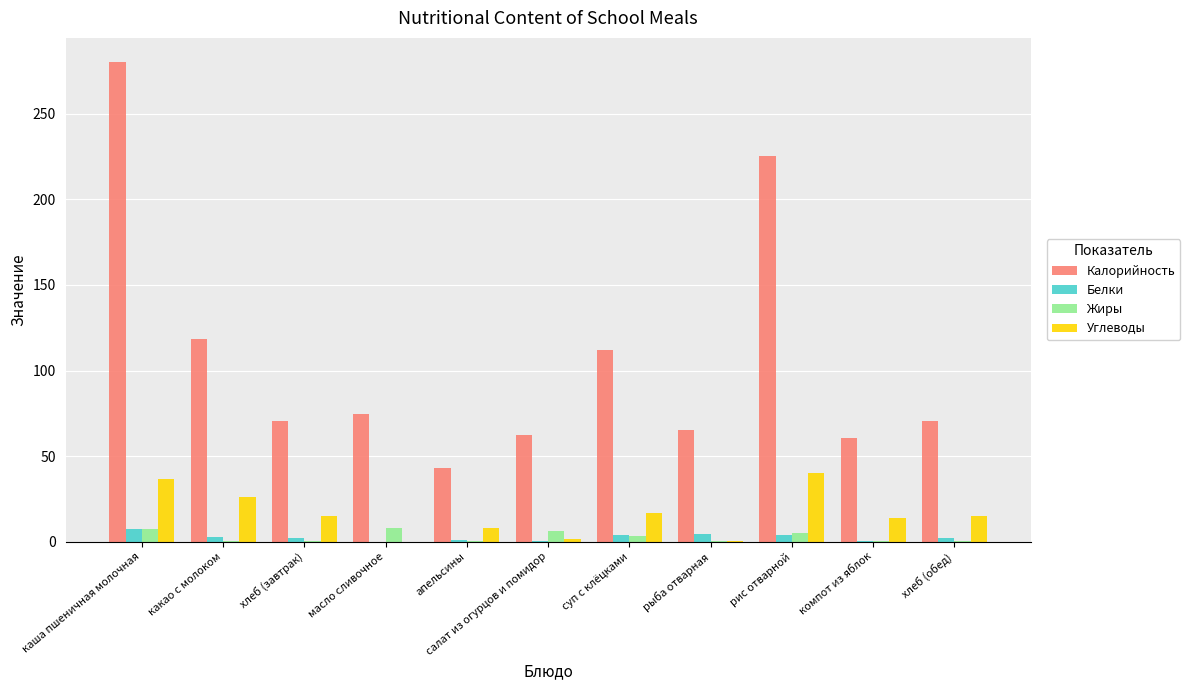

Between масло сливочное and рис отварной, which series saw the biggest shift?

Калорийность